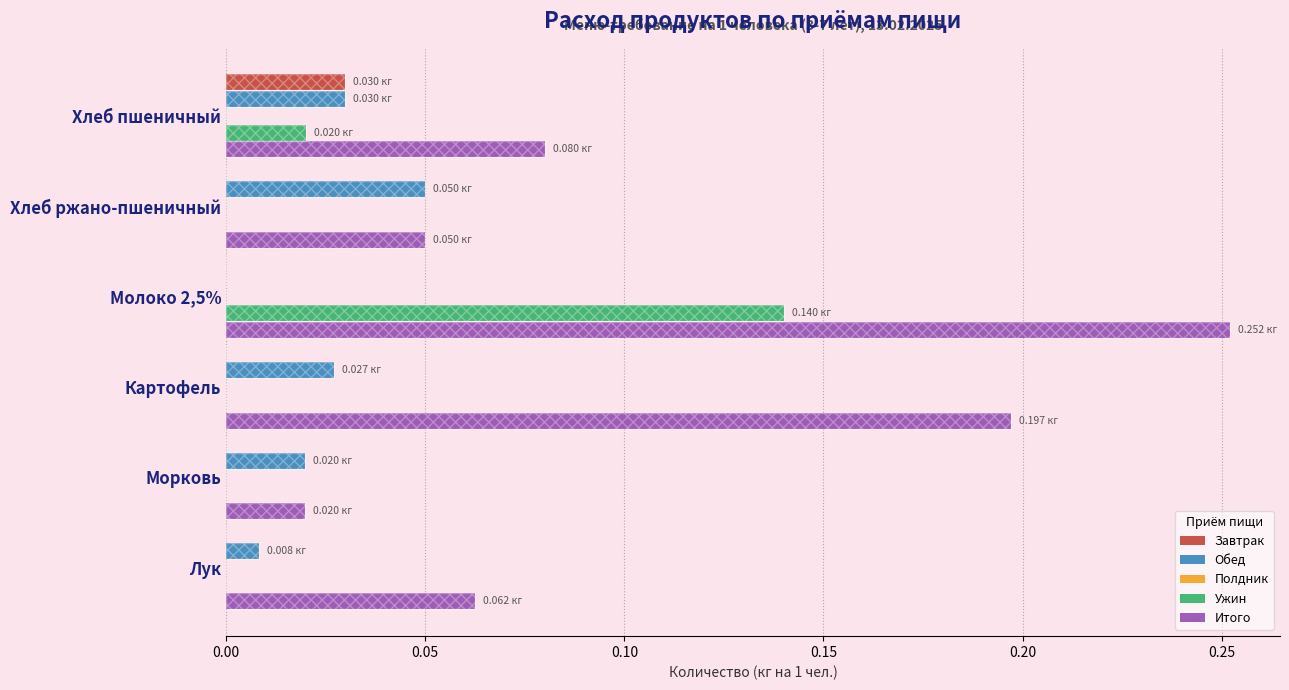

Count the number of categories in the chart.

6